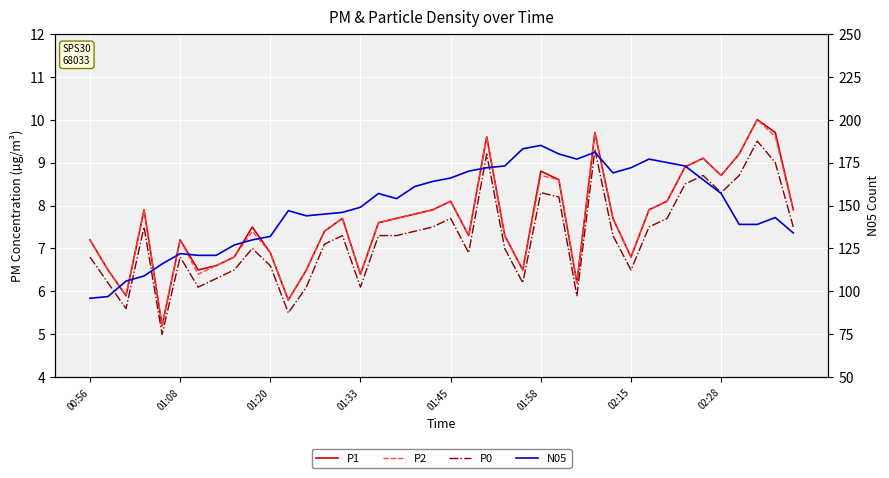

What is the sum of all P2 values?

304.7